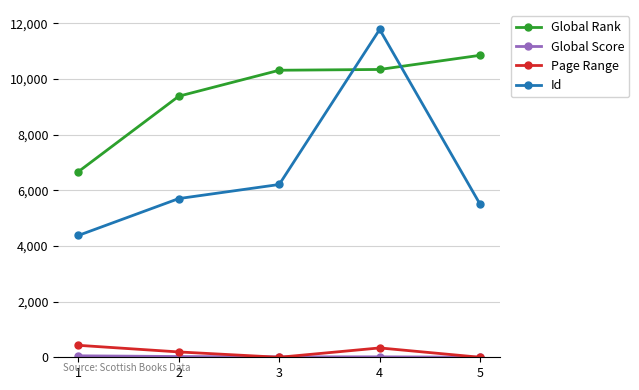

True or false: Global Rank and Page Range intersect in this chart.

False